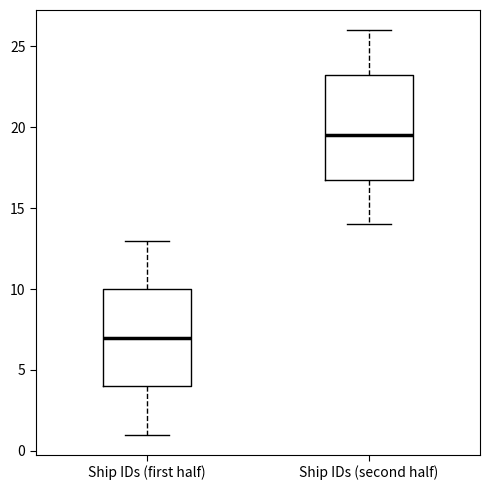

Which box is the tallest, from its lower edge to its upper edge?

Ship IDs (second half)